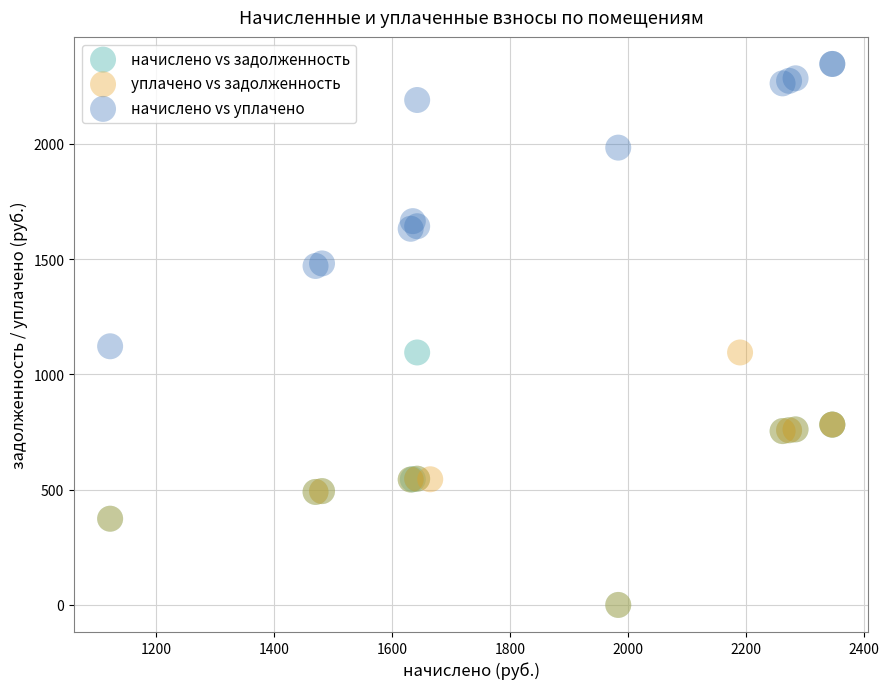

Which series reaches the maximum Y coordinate?

начислено vs уплачено